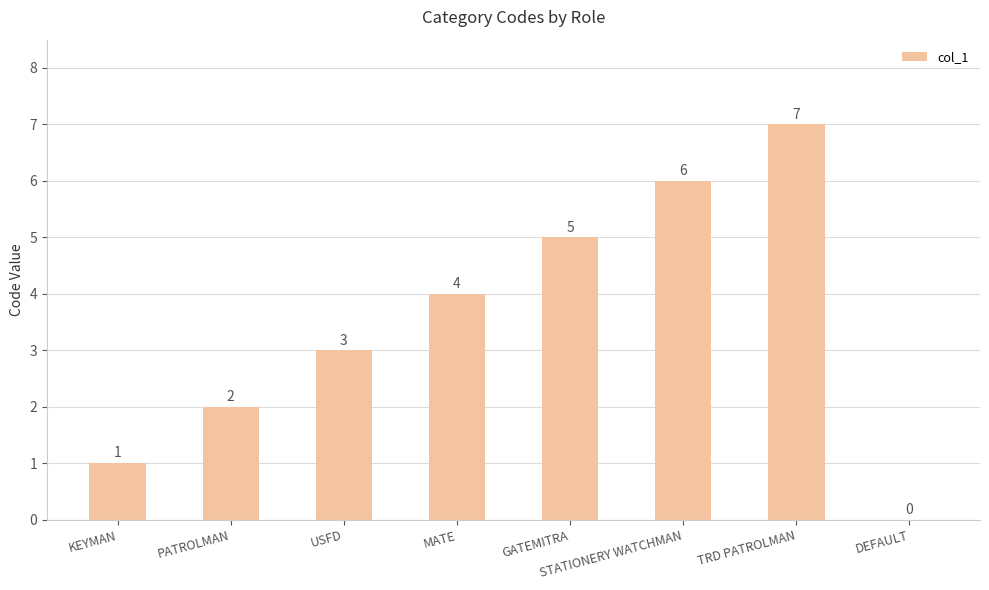

True or false: the data shows 1 at STATIONERY WATCHMAN.

False